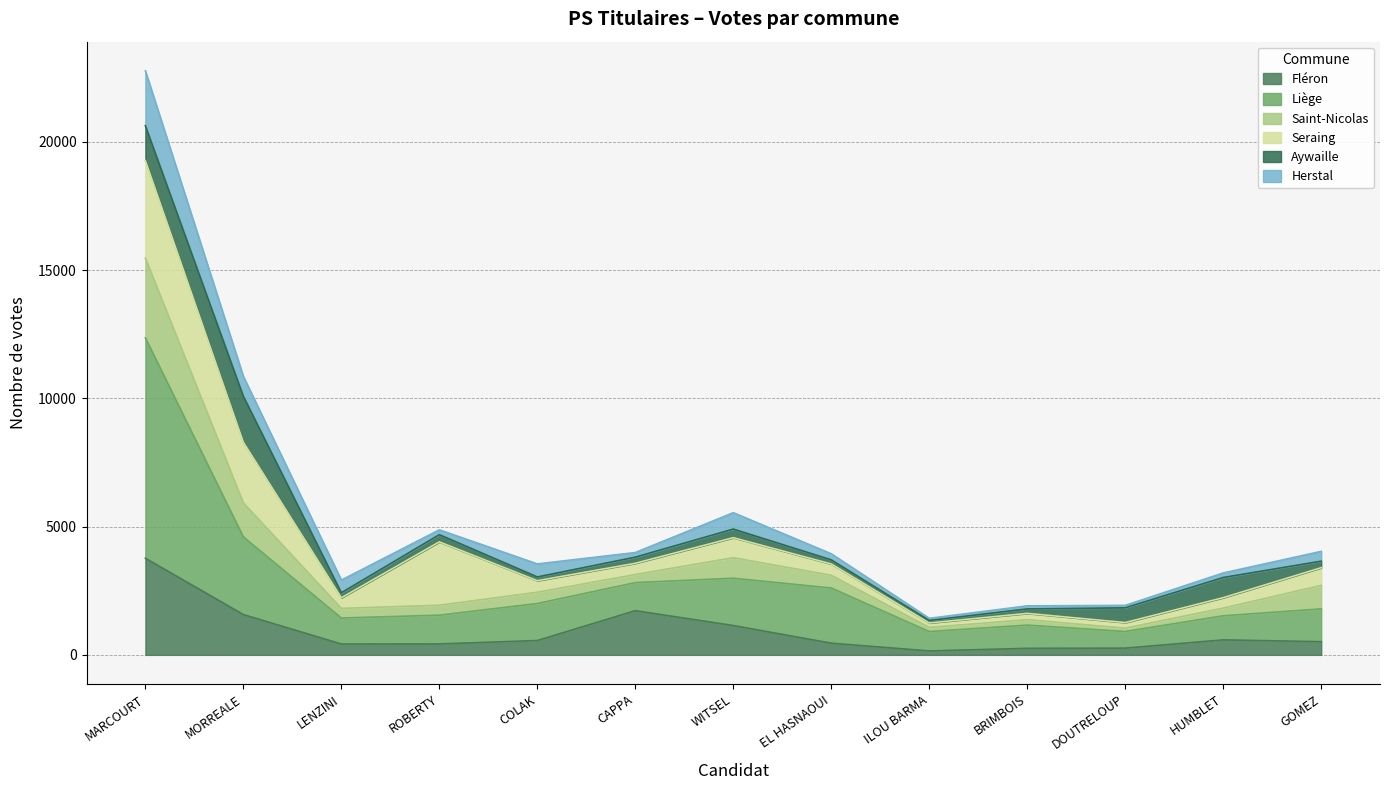

Where is the first local maximum for Liège?

WITSEL